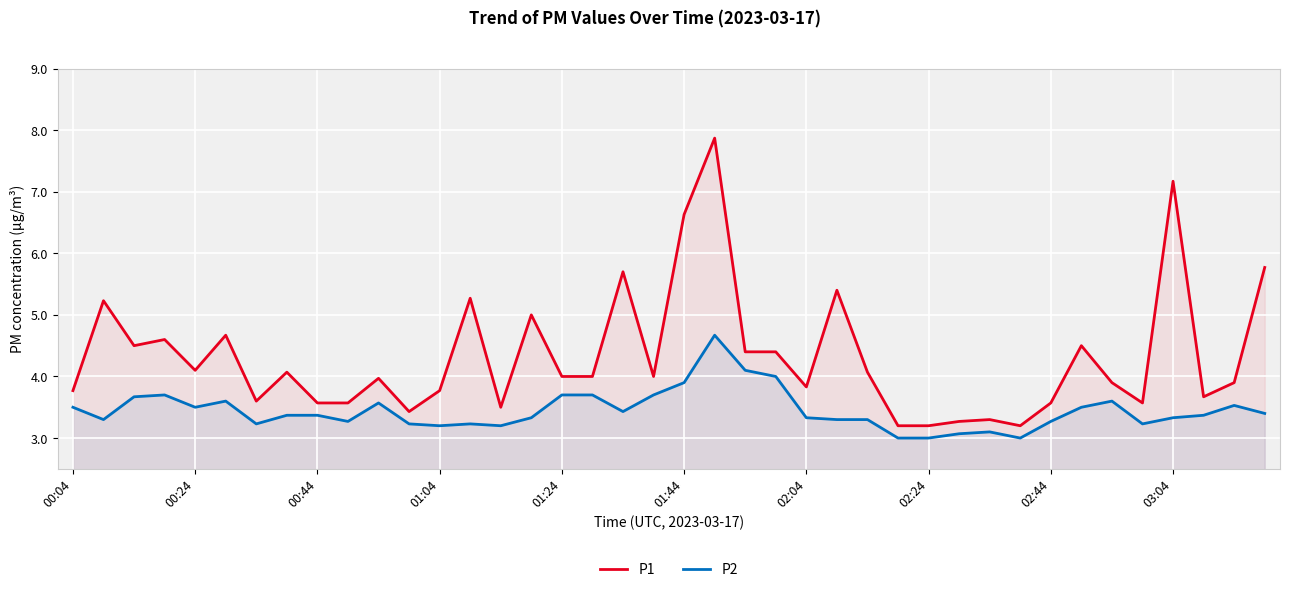

The P2 series shows 4.0 at 23. True or false?

True